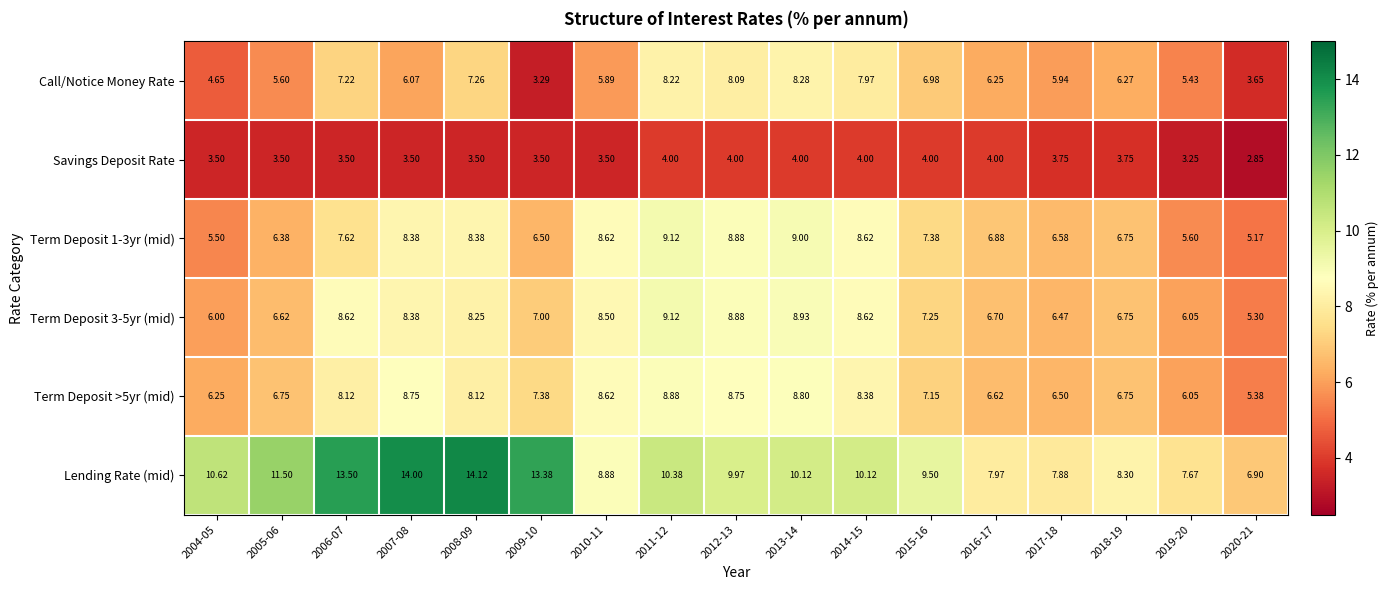

Is the value of Term Deposit 3-5yr (mid) at 2007-08 greater than the value of Lending Rate (mid) at 2016-17?

Yes